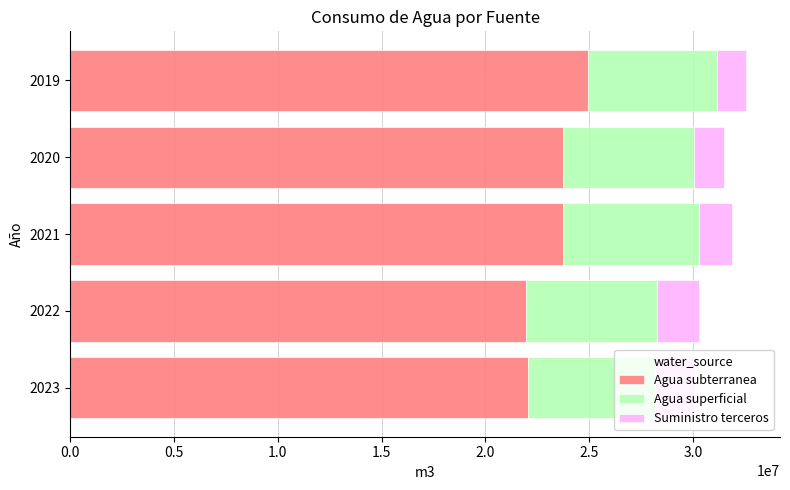

The value of Agua subterranea at 2021 is 36515448. True or false?

False